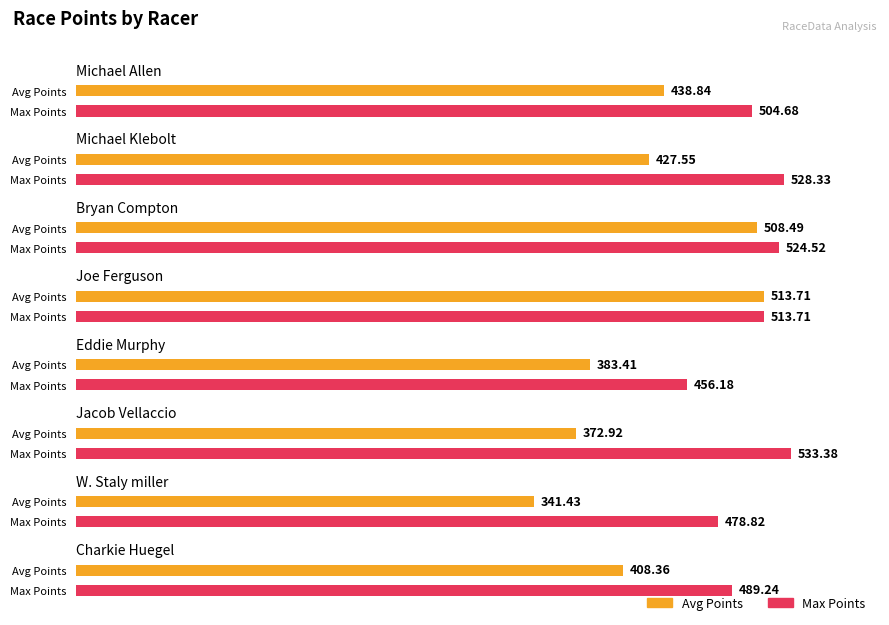

Reading left to right, transcribe all the data shown in this chart.

Avg Points: Michael Allen=438.8	Michael Klebolt=427.6	Bryan Compton=508.5	Joe Ferguson=513.7	Eddie Murphy=383.4	Jacob Vellaccio=372.9	W. Staly miller=341.4	Charkie Huegel=408.4
Max Points: Michael Allen=504.7	Michael Klebolt=528.3	Bryan Compton=524.5	Joe Ferguson=513.7	Eddie Murphy=456.2	Jacob Vellaccio=533.4	W. Staly miller=478.8	Charkie Huegel=489.2